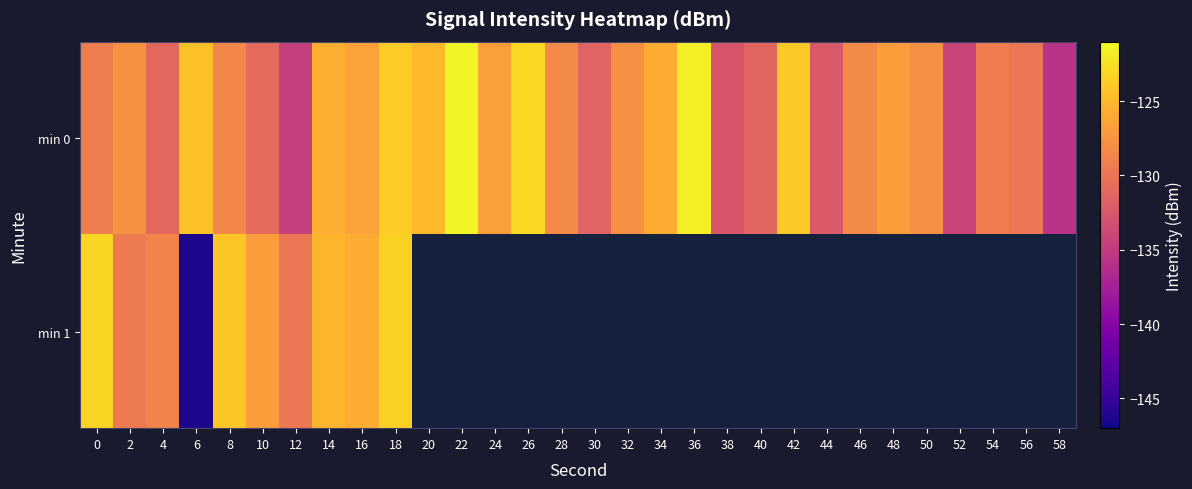

What is the sum of all min 0 values?

-3845.2